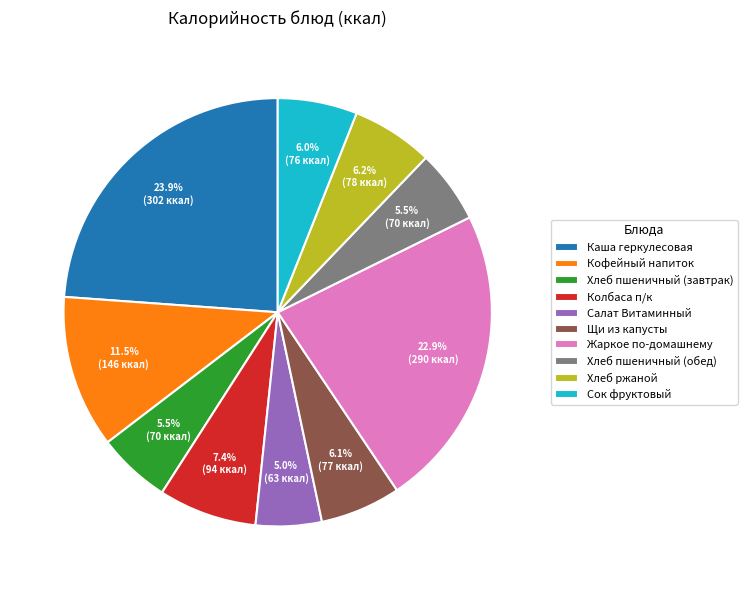

How many segments does this pie chart have?

10